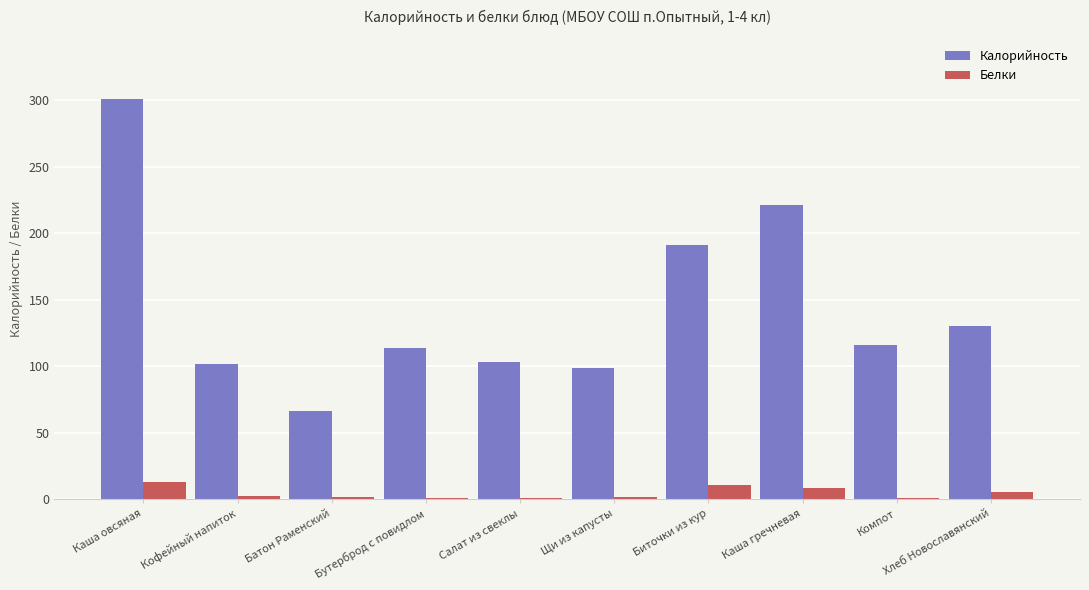

At which category is the sum across all series the highest?

Каша овсяная